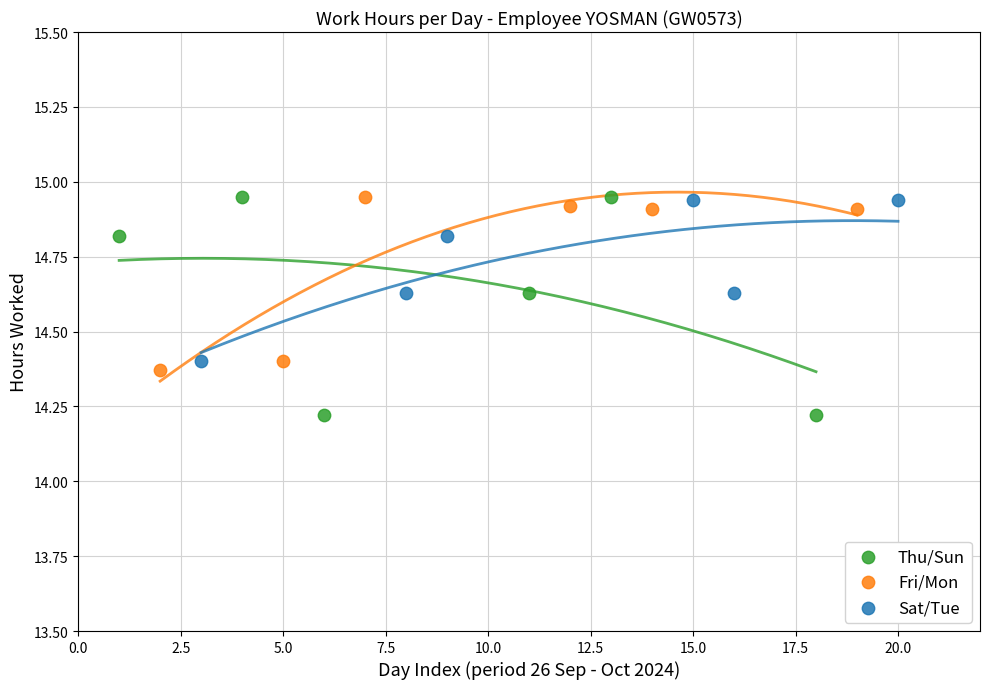

Which series contains the lowest Y value?

Thu/Sun